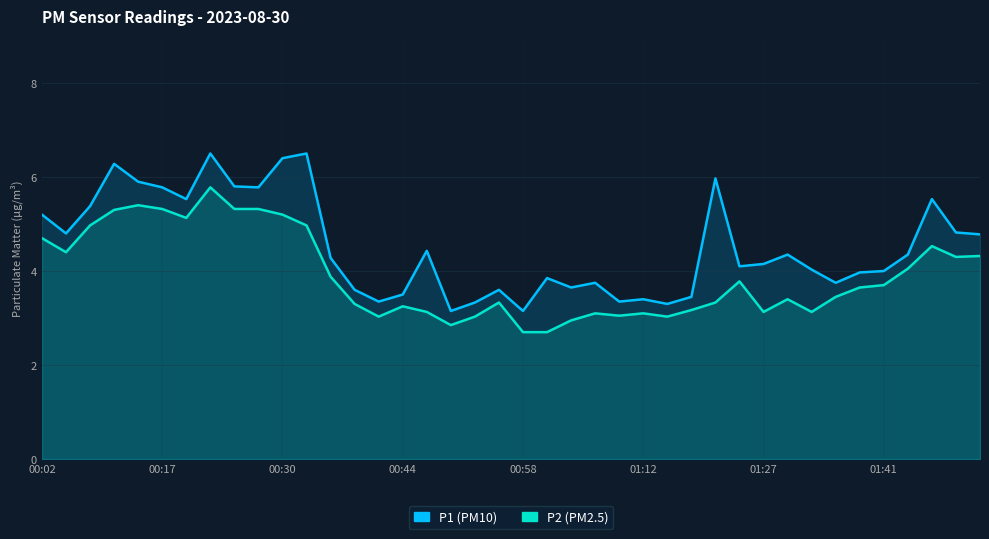

Is the value of P2 at 00:58 greater than the value of P1 at 00:44?

No